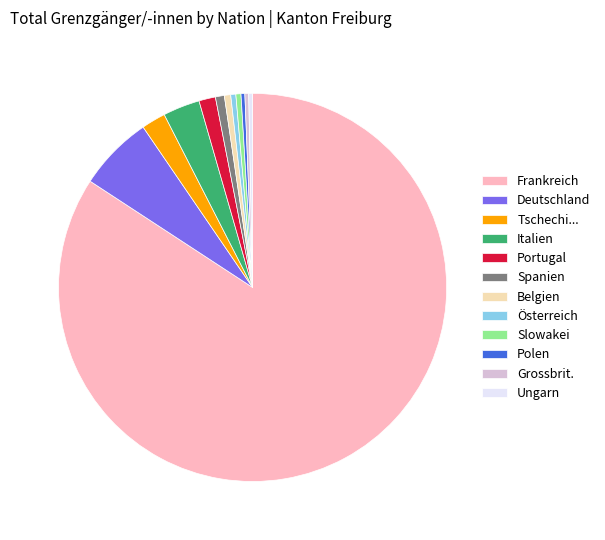

Is Frankreich the majority of the pie?

Yes